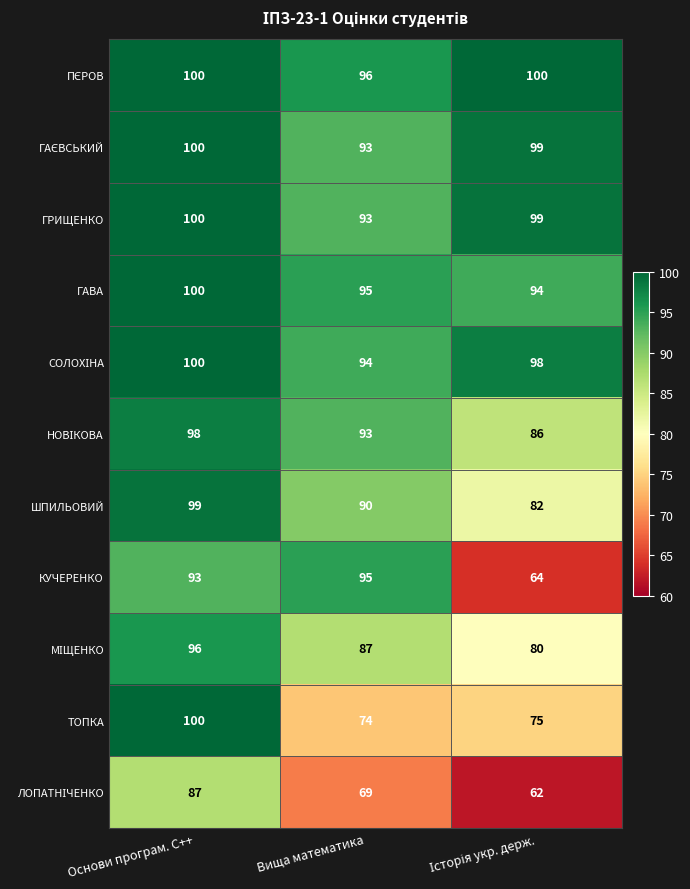

What is the maximum value for ШПИЛЬОВИЙ?

99